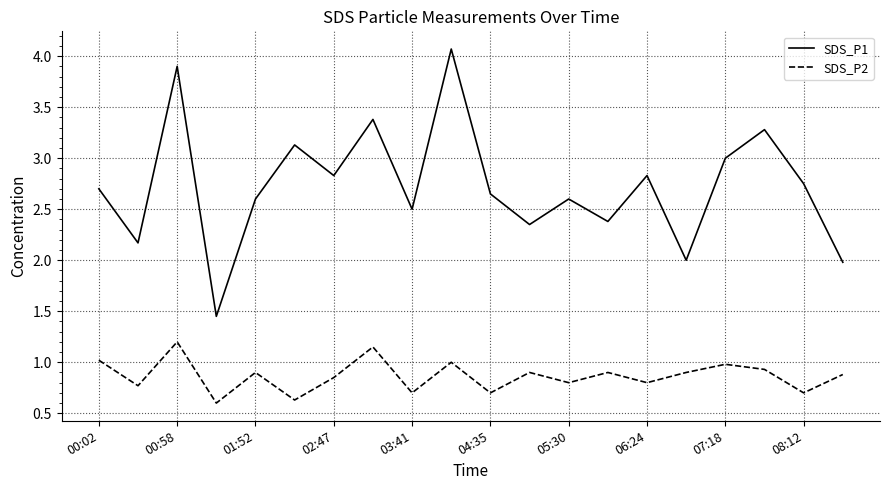

Which series has the largest total across all categories?

SDS_P1